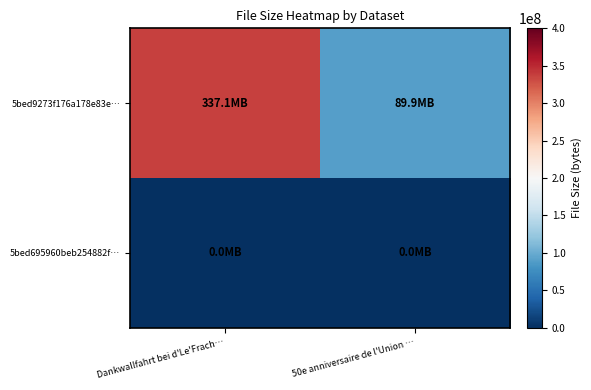

What is the spread (max minus min) of values at 50e anniversaire de l'Union …?

89867928